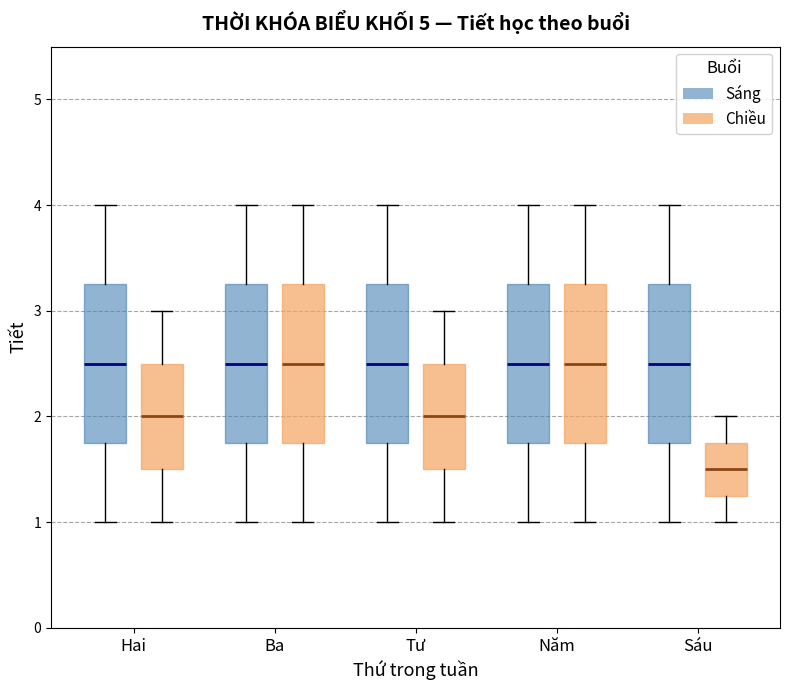

Reading left to right, transcribe this box plot: for each box, give where its median line is, the range the box spans, and where its two whiskers end, as read against the y-axis. The values are not printed on the chart, so give them approximately, as read against the axis.

Hai (Sáng): median 2.5, box 1.8 to 3.3, whiskers 1.0 to 4.0
Hai (Chiều): median 2.0, box 1.5 to 2.5, whiskers 1.0 to 3.0
Ba (Sáng): median 2.5, box 1.8 to 3.3, whiskers 1.0 to 4.0
Ba (Chiều): median 2.5, box 1.8 to 3.3, whiskers 1.0 to 4.0
Tư (Sáng): median 2.5, box 1.8 to 3.3, whiskers 1.0 to 4.0
Tư (Chiều): median 2.0, box 1.5 to 2.5, whiskers 1.0 to 3.0
Năm (Sáng): median 2.5, box 1.8 to 3.3, whiskers 1.0 to 4.0
Năm (Chiều): median 2.5, box 1.8 to 3.3, whiskers 1.0 to 4.0
Sáu (Sáng): median 2.5, box 1.8 to 3.3, whiskers 1.0 to 4.0
Sáu (Chiều): median 1.5, box 1.3 to 1.8, whiskers 1.0 to 2.0